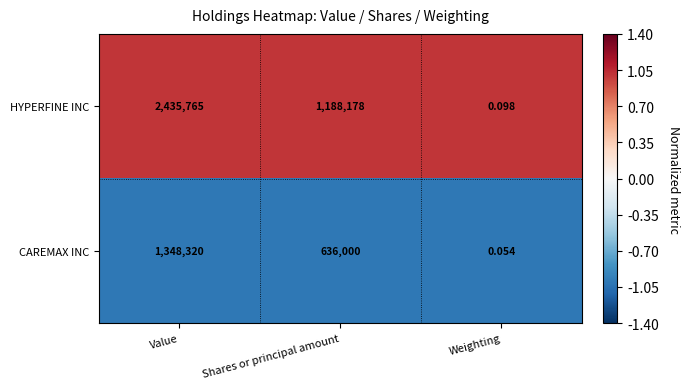

At which label does HYPERFINE INC first exceed 1188178?

Value